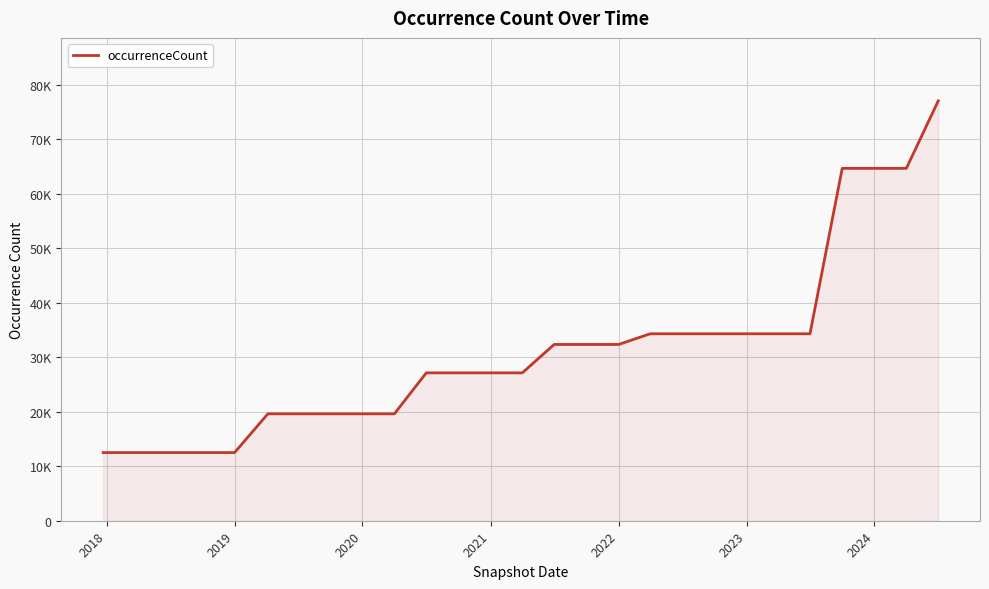

Does the chart have visible grid lines?

Yes